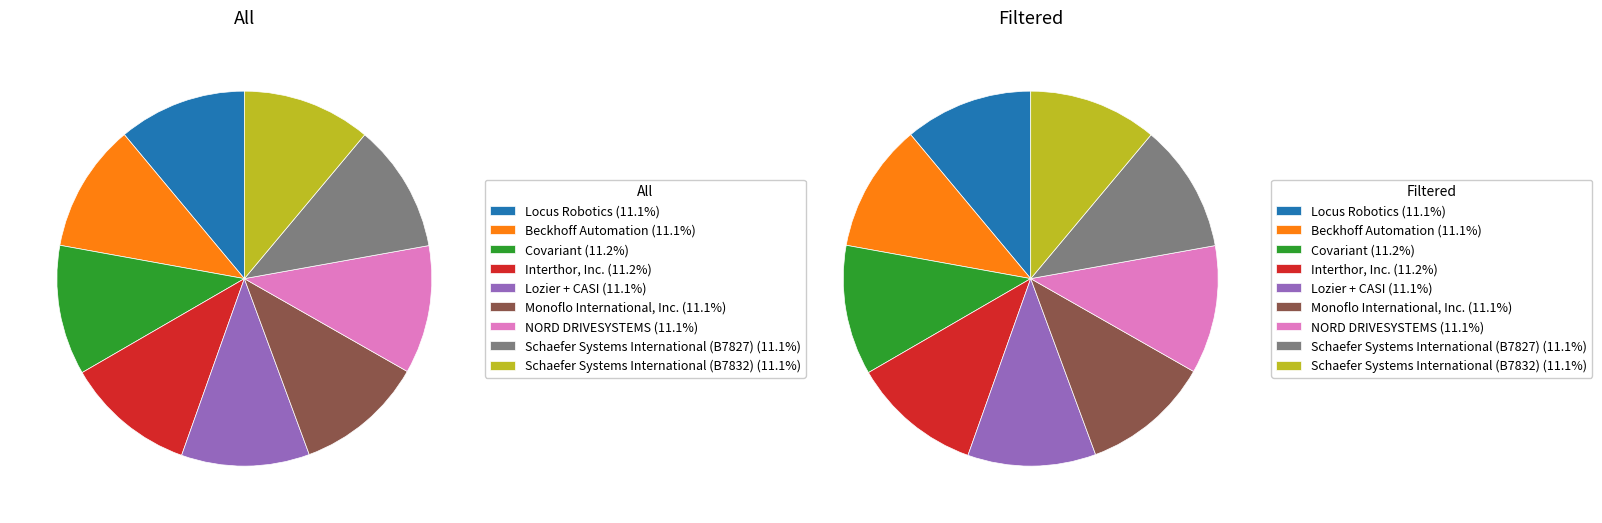

Which slice is the smallest?

Lozier + CASI